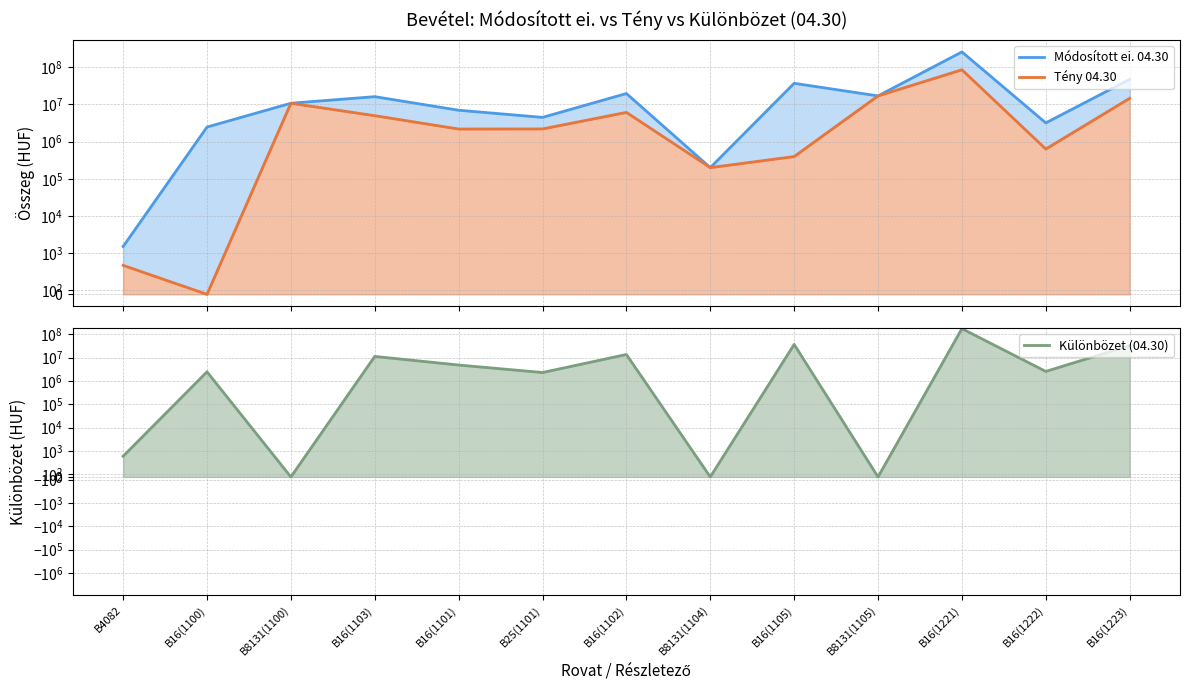

Count the number of data series in this chart.

3